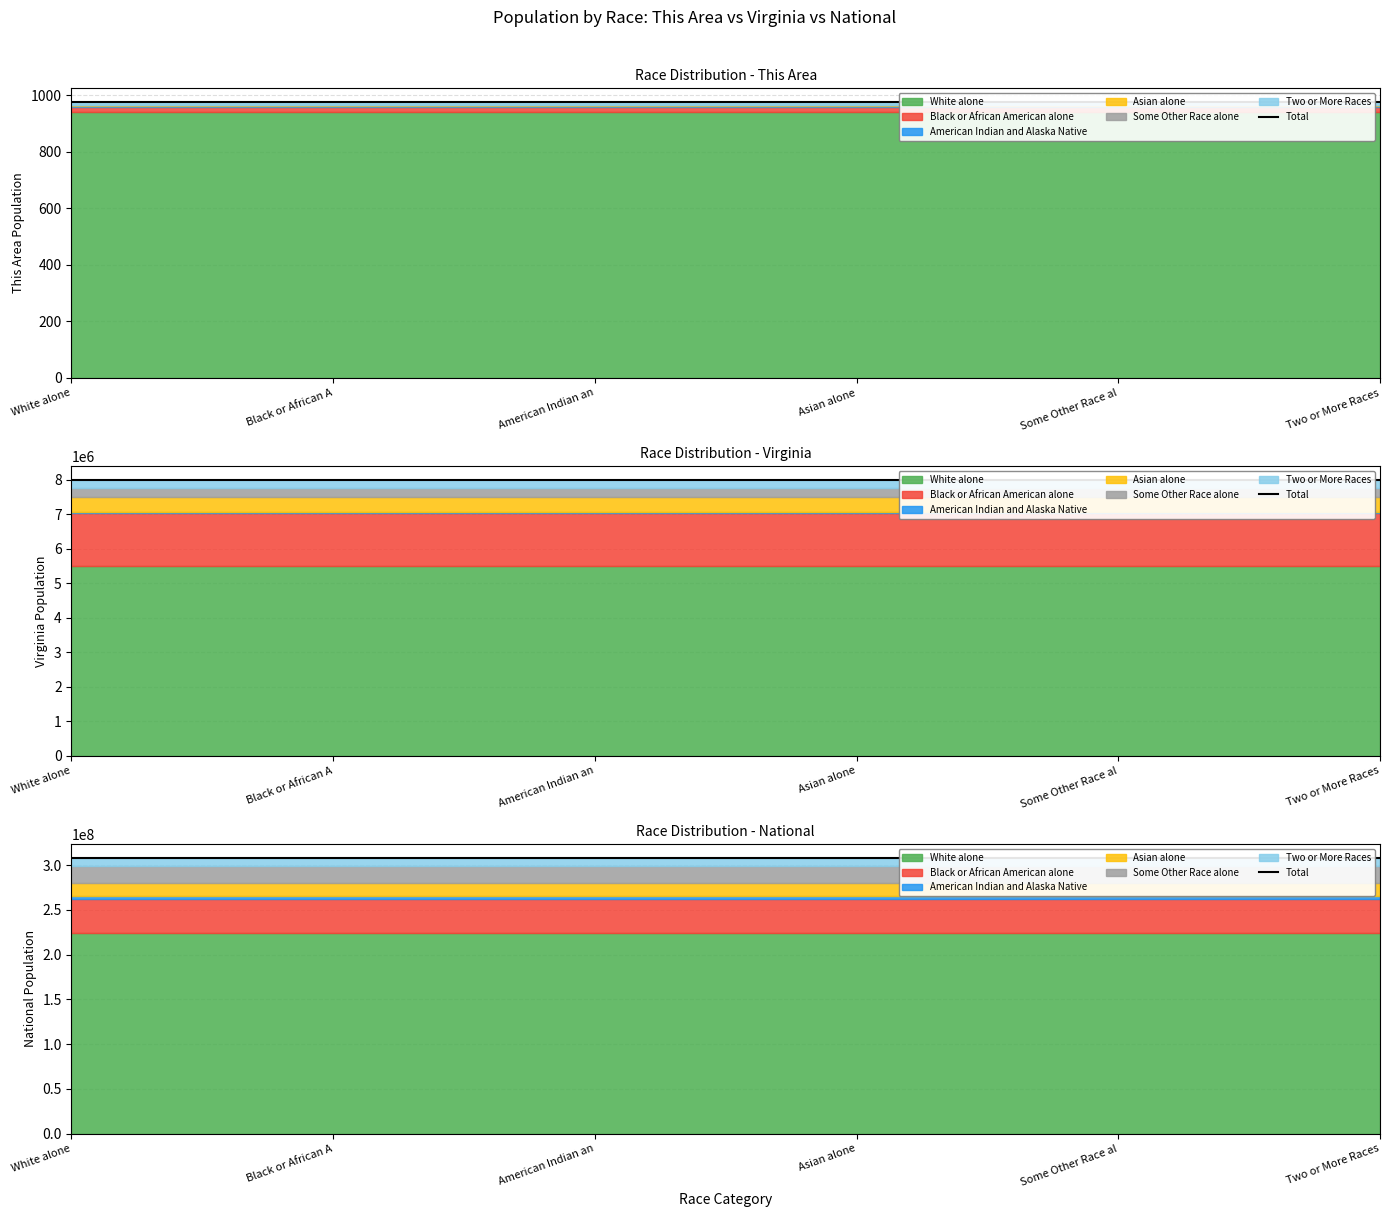

Rank the categories by White alone value from lowest to highest.

This Area, Virginia, National